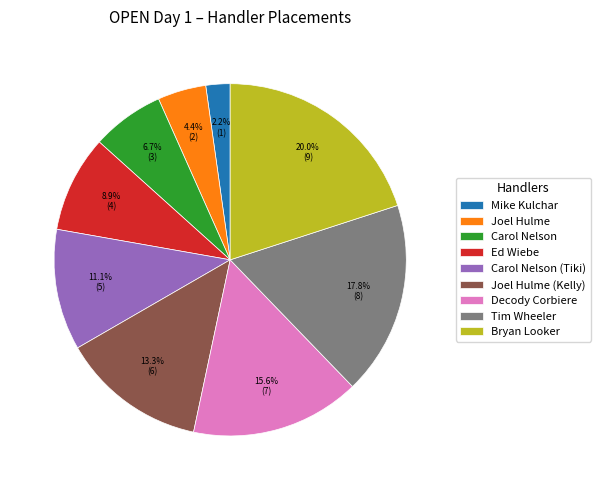

What is the ratio of the value at Joel Hulme (Kelly) to the value at Carol Nelson (Tiki)?

1.2